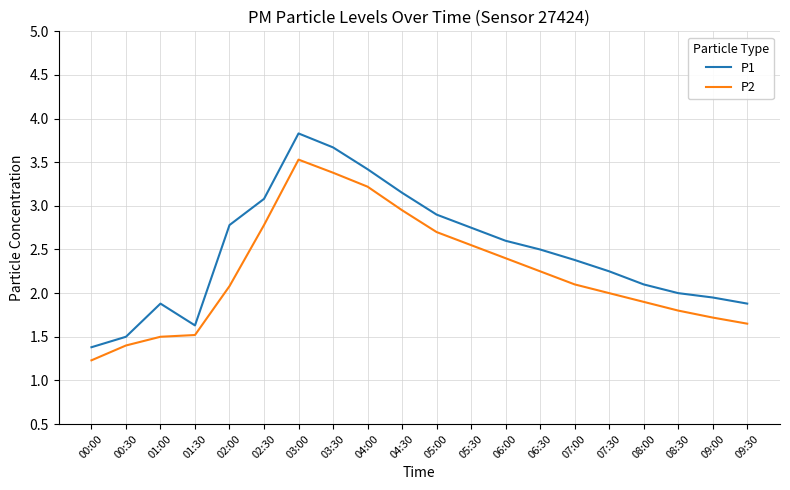

What is the approximate value of P1 at 08:00?

2.1